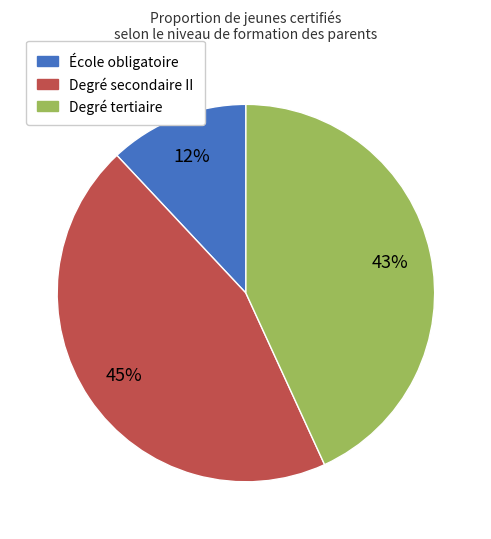

How many segments does this pie chart have?

3